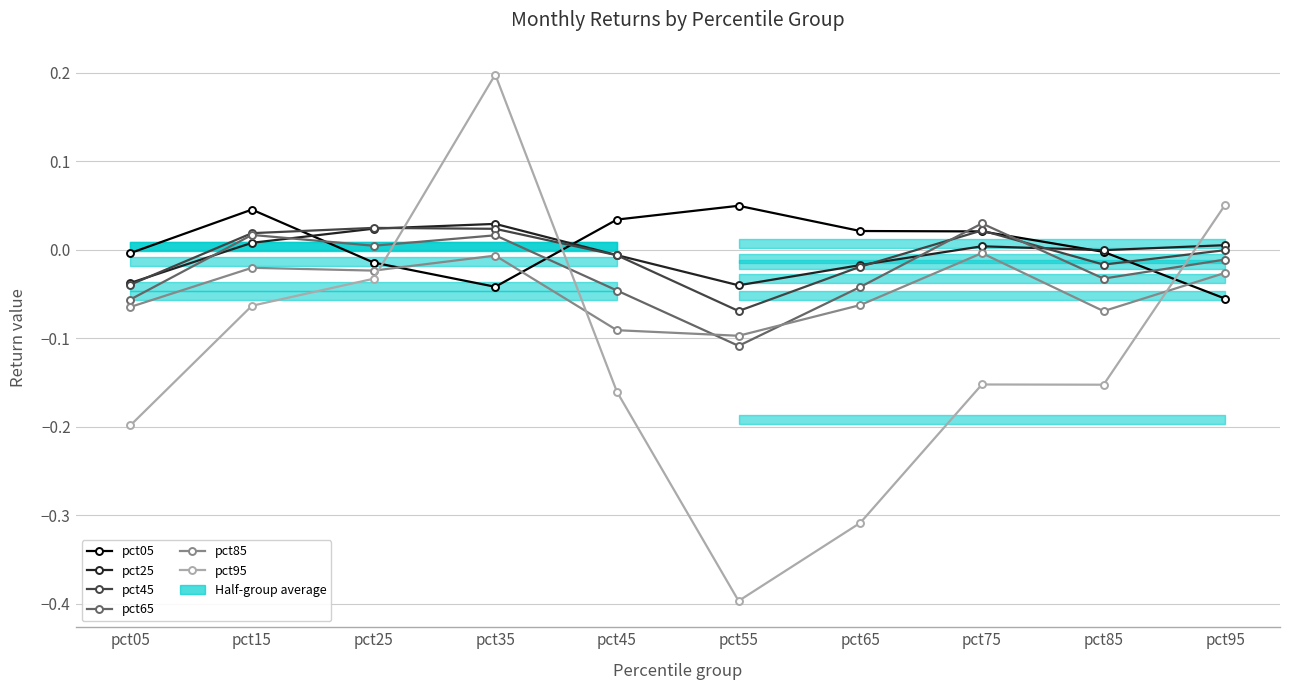

List the labels in order of pct25 value, smallest first.

pct55, pct05, pct65, pct45, pct85, pct75, pct95, pct15, pct25, pct35